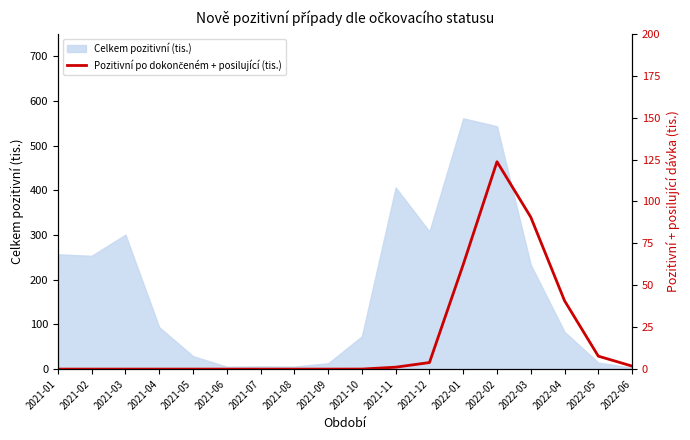

Is it true that the value at 2021-07 is 0.0?

True